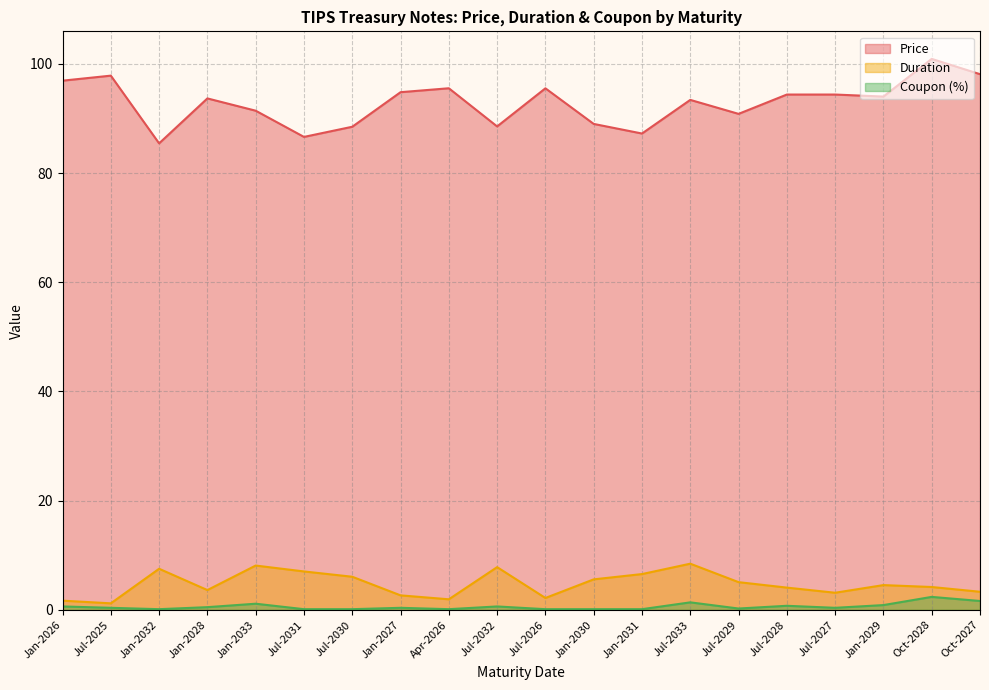

Where is Duration nearest to the value 4?

Jul-2028